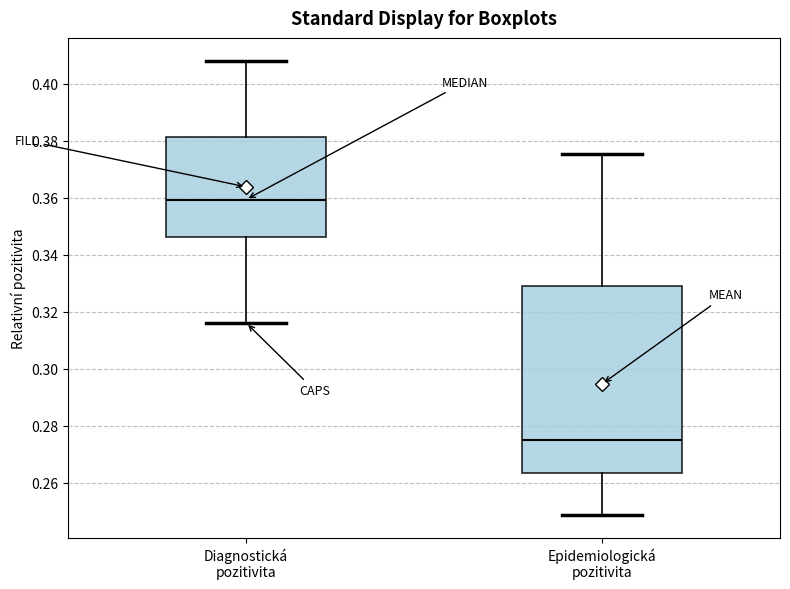

Which box is the tallest, from its lower edge to its upper edge?

Epidemiologická pozitivita